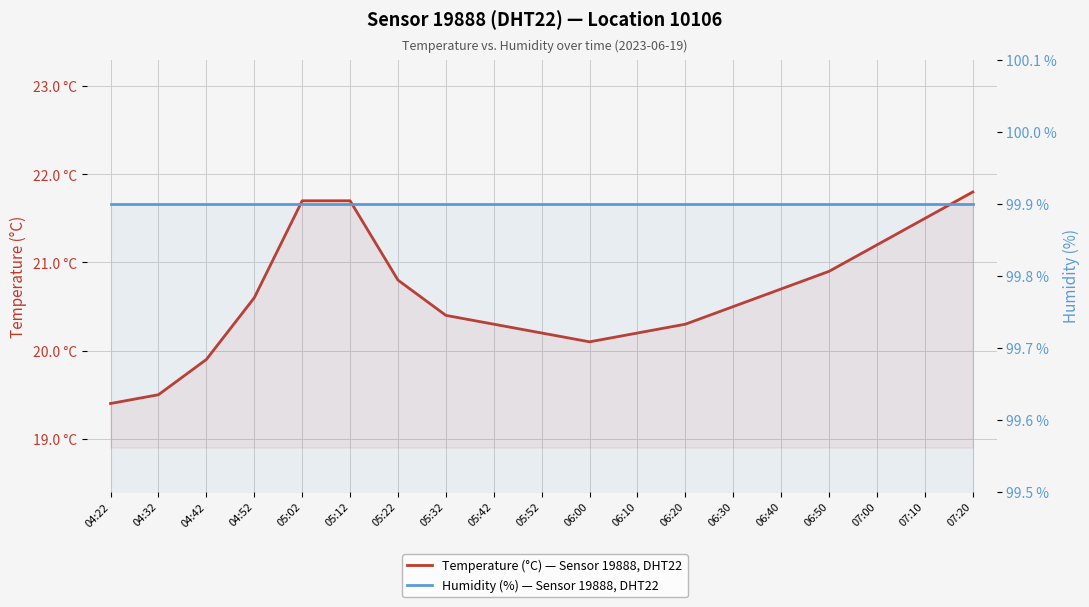

True or false: Humidity (%) — Sensor 19888, DHT22, Location 10106 has more than 0 interior local peaks.

False